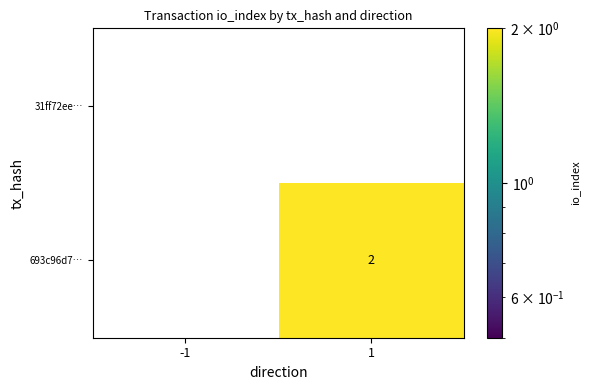

Rank the series by their maximum value, from lowest to highest.

31ff72ee…, 693c96d7…